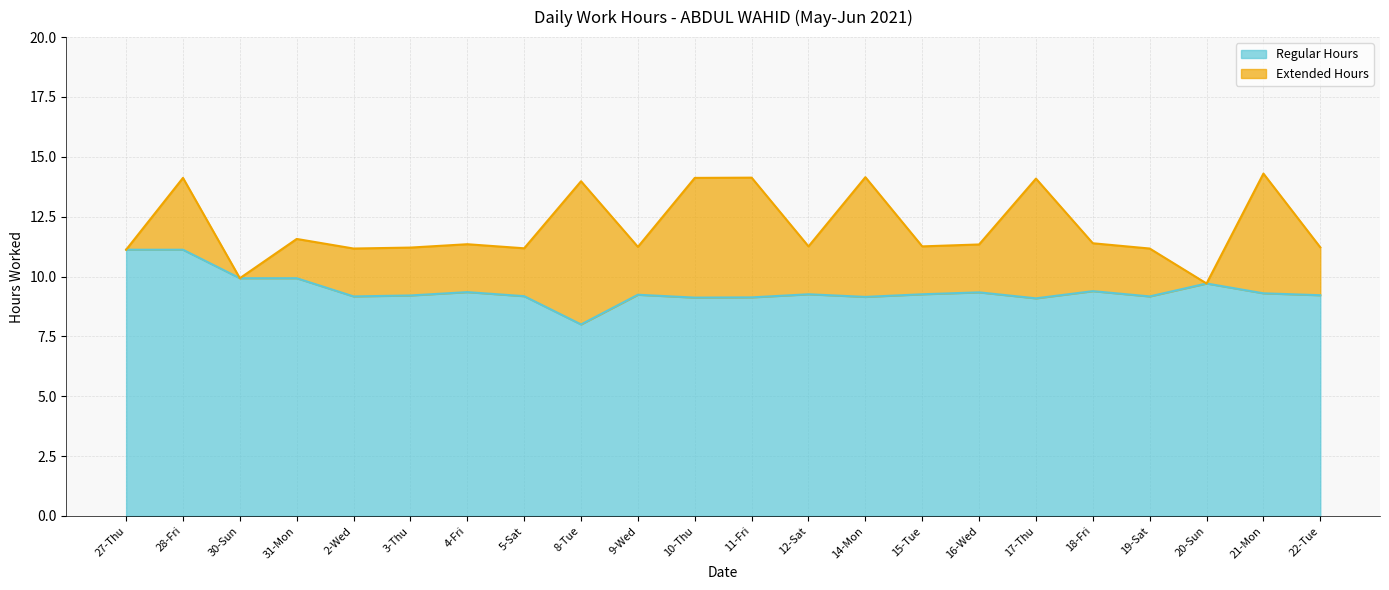

Reading right to left, what are all the values shown in this chart?

22-Tue=9.2	21-Mon=9.3	20-Sun=9.7	19-Sat=9.2	18-Fri=9.4	17-Thu=9.1	16-Wed=9.3	15-Tue=9.3	14-Mon=9.2	12-Sat=9.3	11-Fri=9.1	10-Thu=9.1	9-Wed=9.2	8-Tue=8.0	5-Sat=9.2	4-Fri=9.3	3-Thu=9.2	2-Wed=9.2	31-Mon=9.9	30-Sun=9.9	28-Fri=11.1	27-Thu=11.1